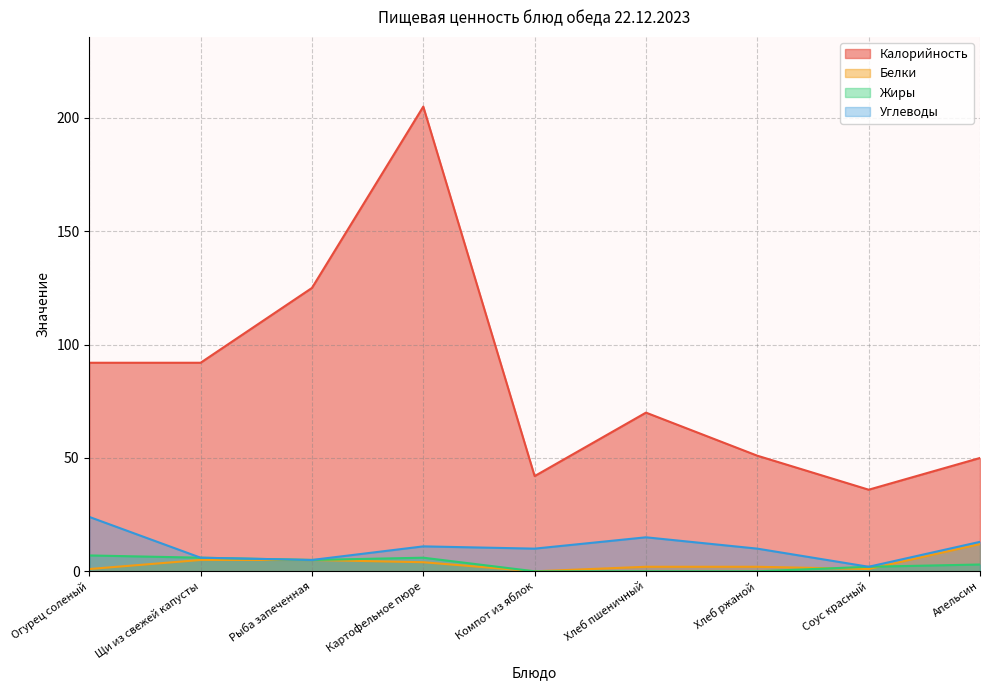

What position from the right is Апельсин?

1